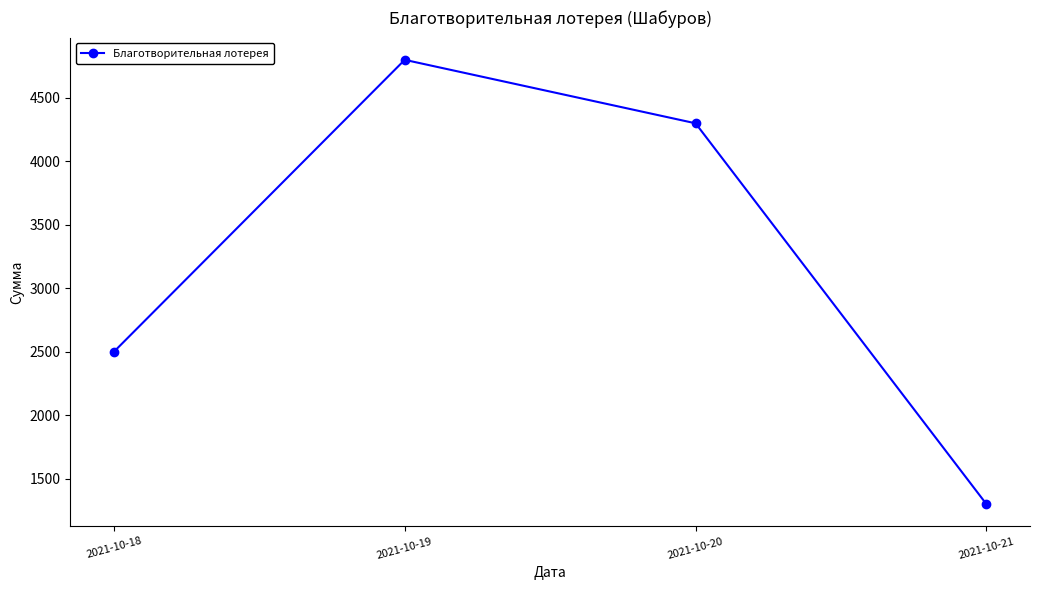

Which has a higher value, 2021-10-18 or 2021-10-21?

2021-10-18